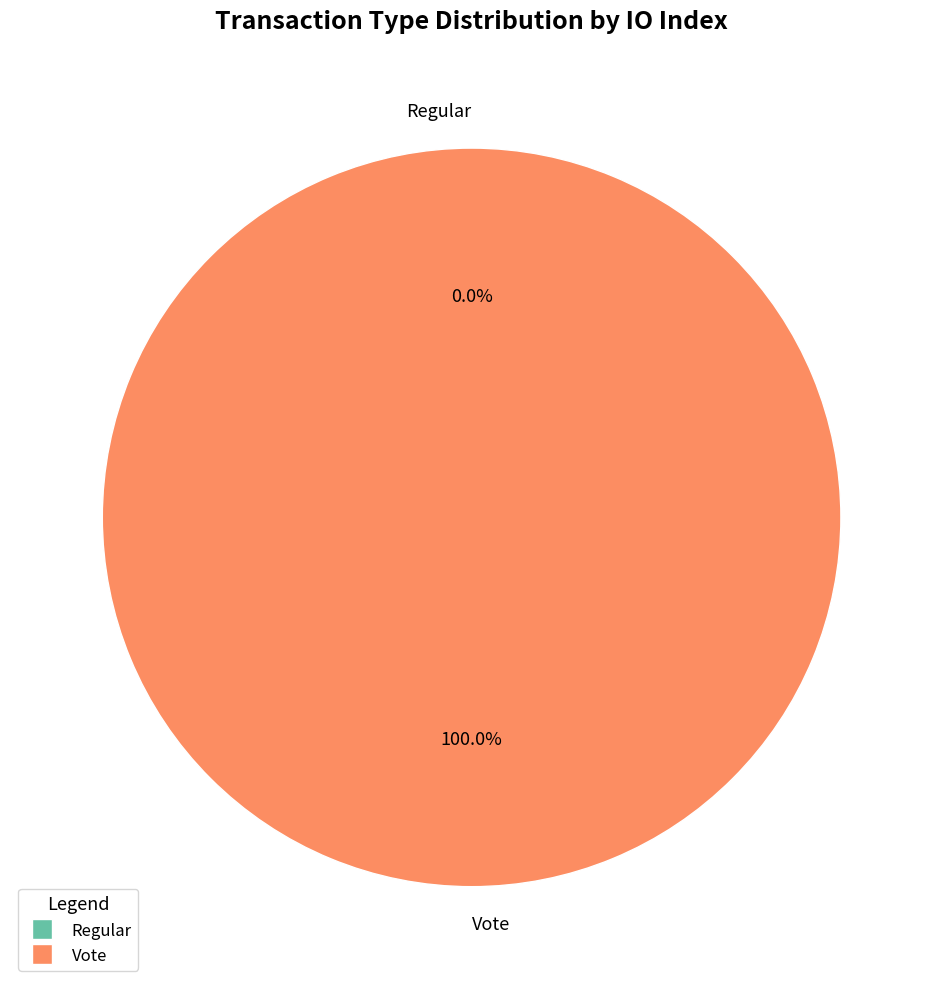

Does any single category account for the majority?

Yes